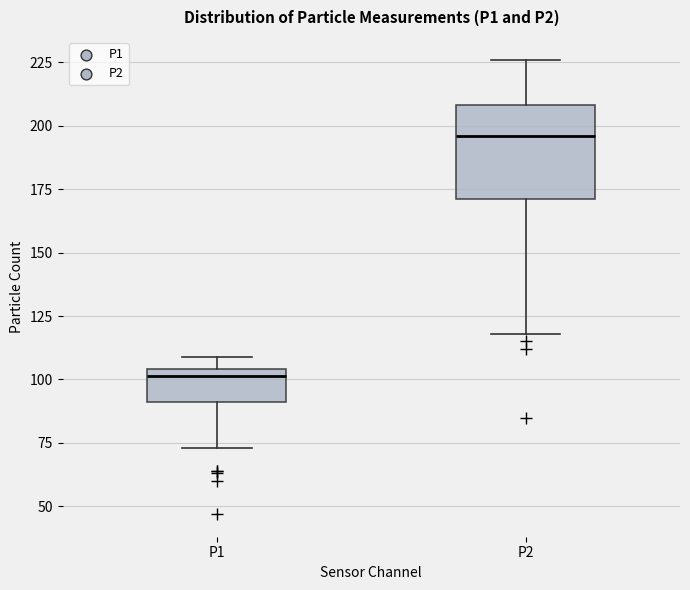

Reading left to right, transcribe this box plot: for each box, give where its median line is, the range the box spans, and where its two whiskers end, as read against the y-axis. The values are not printed on the chart, so give them approximately, as read against the axis.

P1: median 100, box 90 to 105, whiskers 75 to 110
P2: median 195, box 170 to 210, whiskers 120 to 225